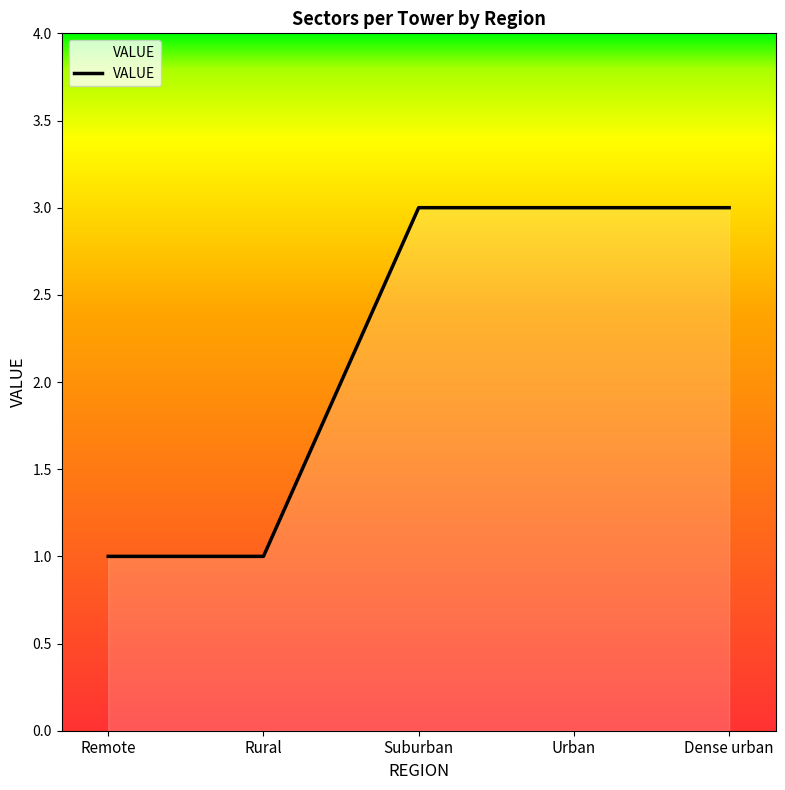

How many lines are shown in the chart?

1